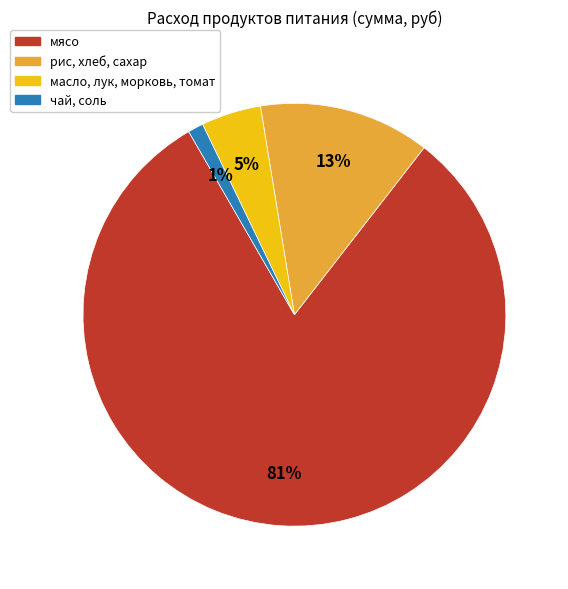

Is there a majority slice in this chart?

Yes